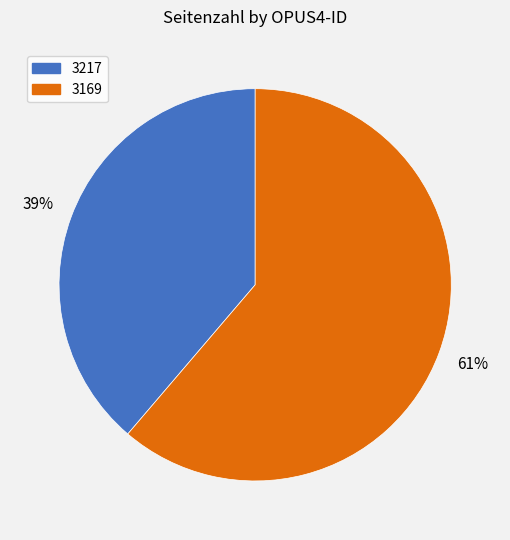

The 3169 slice represents 51% of the pie. True or false?

False